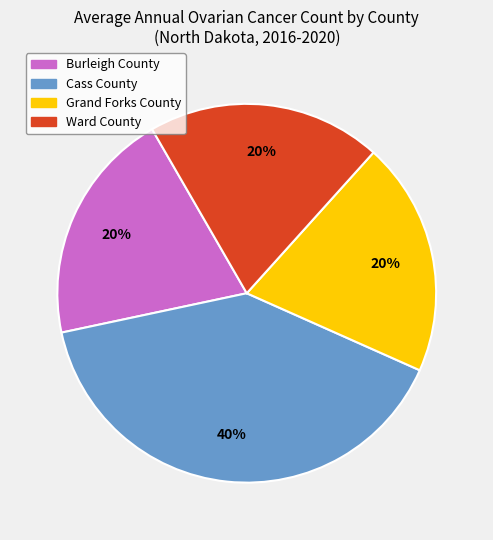

Between Cass County and Ward County, which is larger?

Cass County